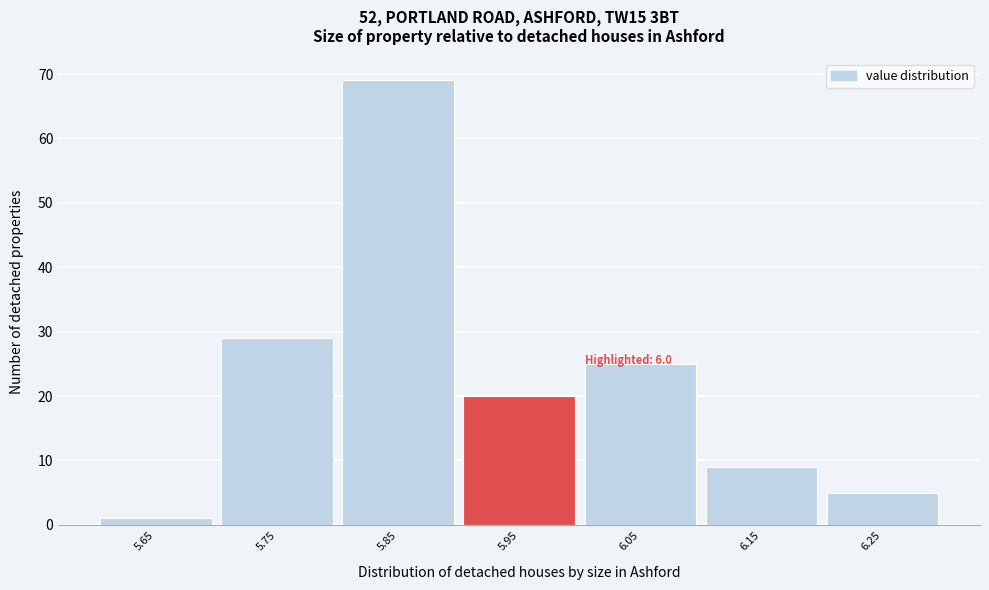

Reading left to right, extract all data points from this chart.

5.65=1	5.75=29	5.85=69	5.95=20	6.05=25	6.15=9	6.25=5